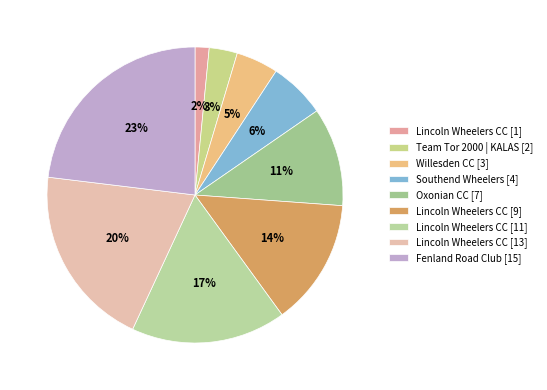

What percentage is NOT represented by Team Tor 2000 | KALAS [2]?

96.9%